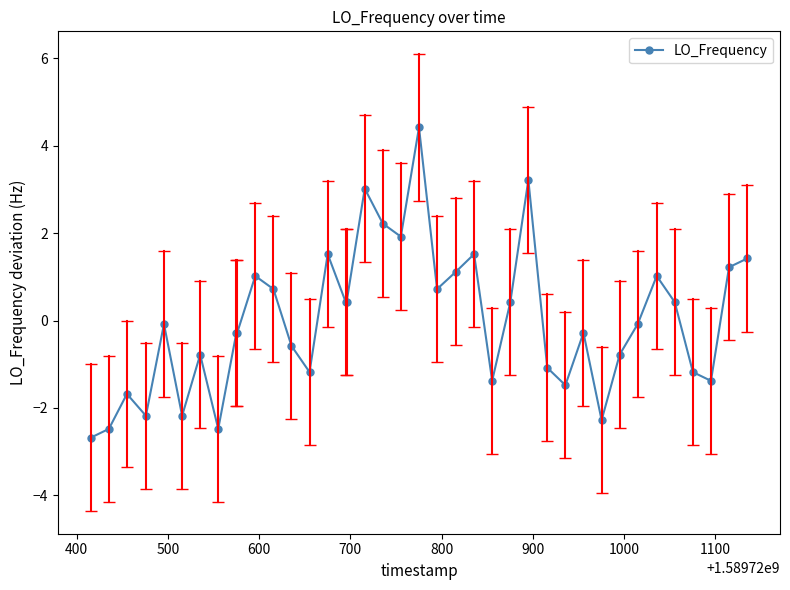

What is the minimum value shown in the chart?

-2.7